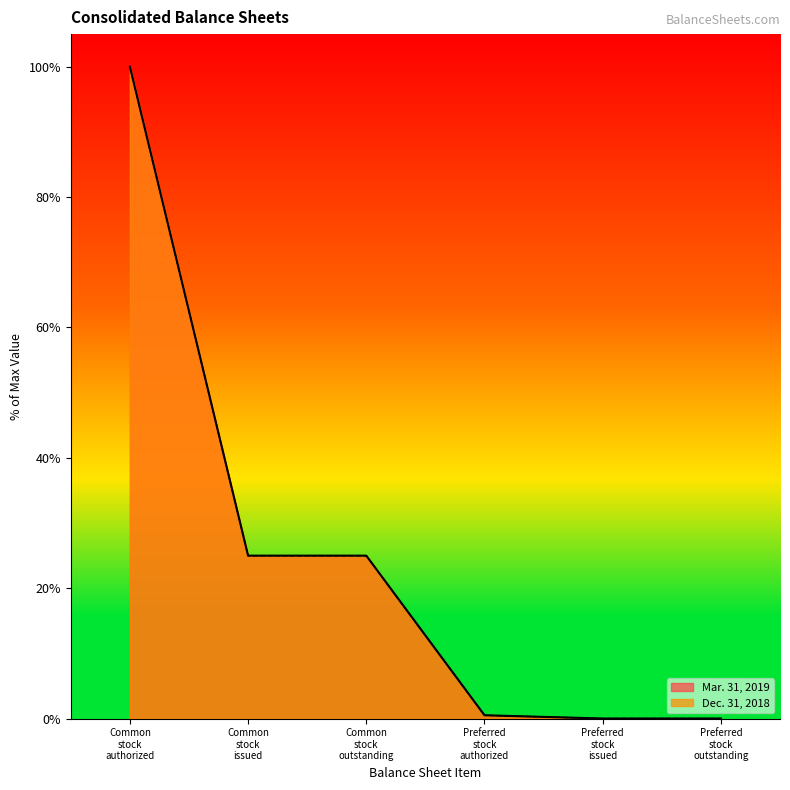

What are all the series names shown in the legend?

Mar. 31, 2019, Dec. 31, 2018